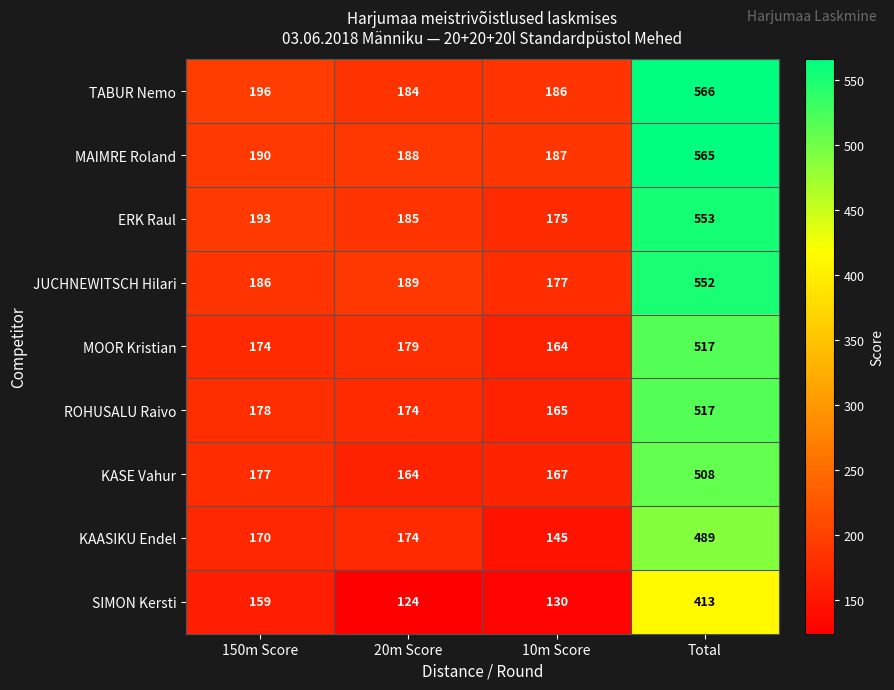

What is the average value of the KASE Vahur series?

254